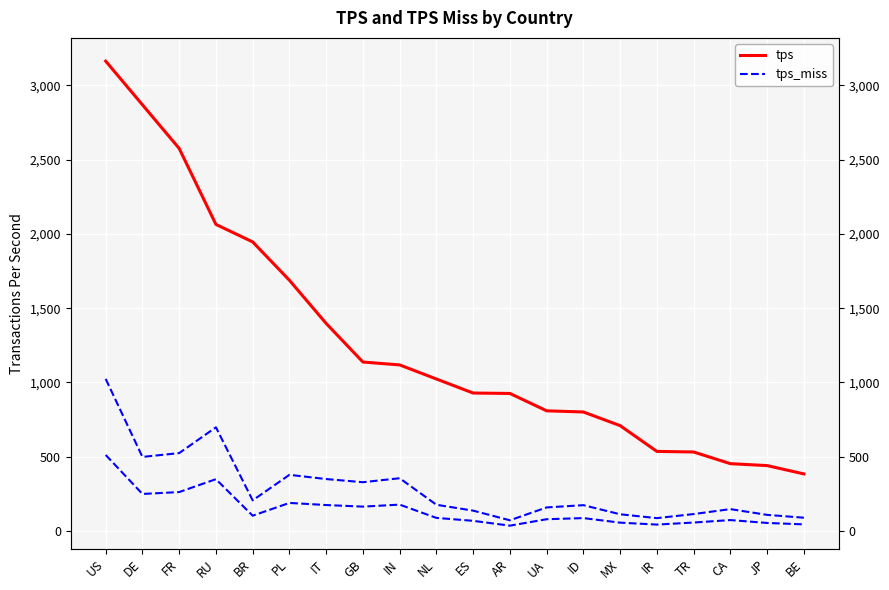

What is the label of the 10th point from the left?

NL